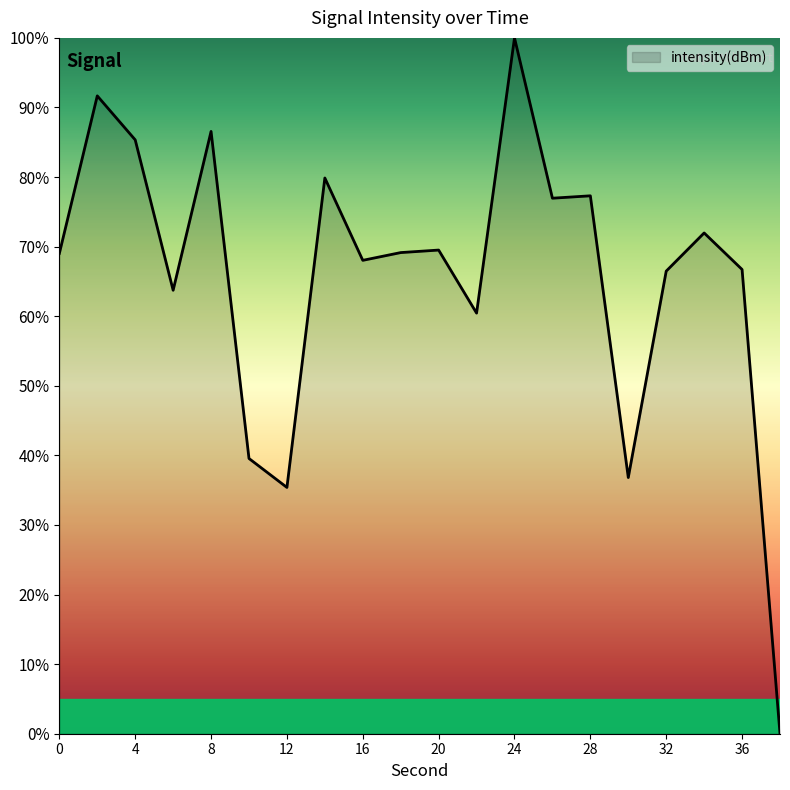

What is the difference between the maximum and minimum values?

100.0